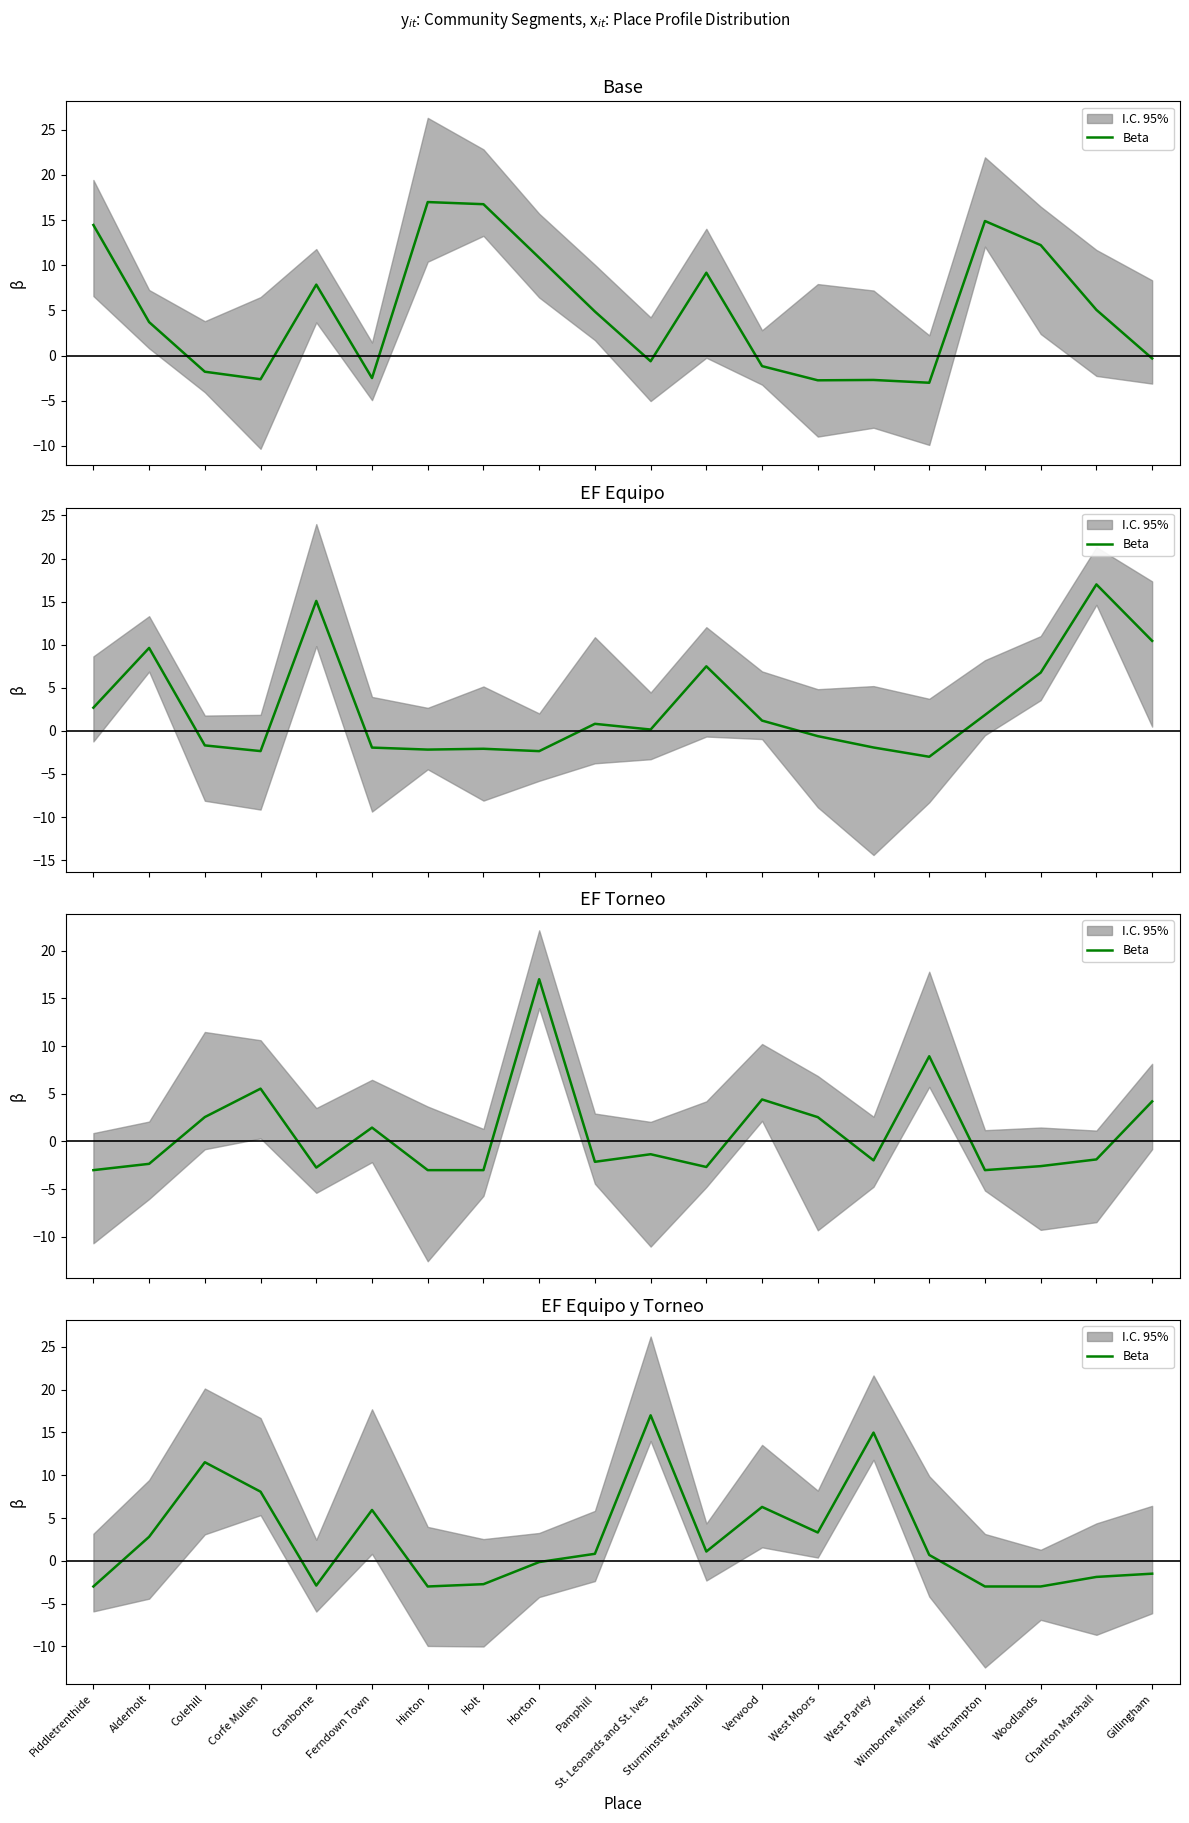

How many negative values are there?

9